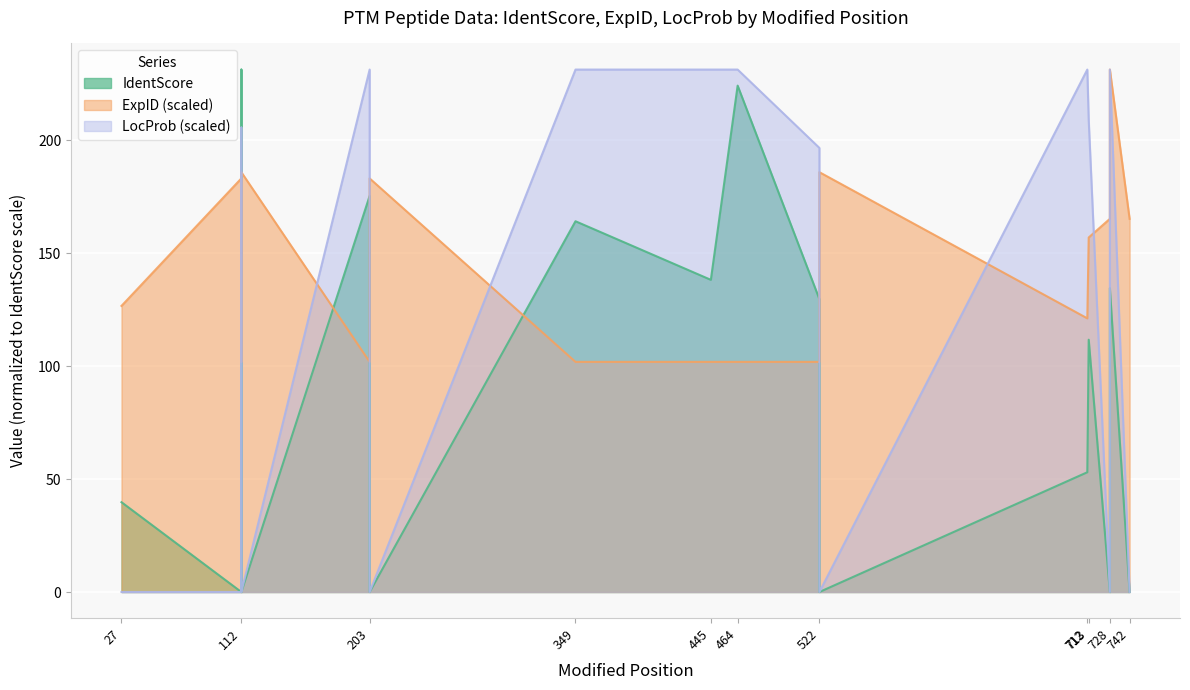

The value of ExpID at 522 is 153.4. True or false?

False